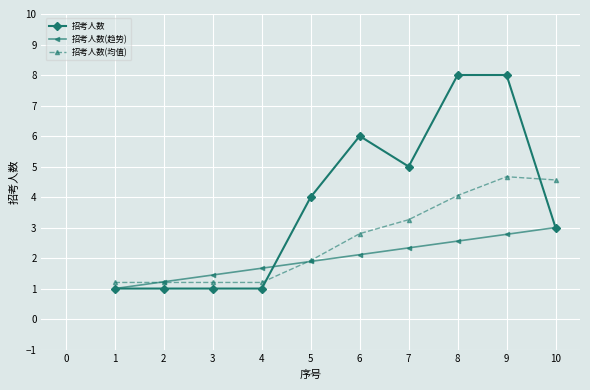

What is the value of the 招考人数 point at the 9th from the left?

8.0